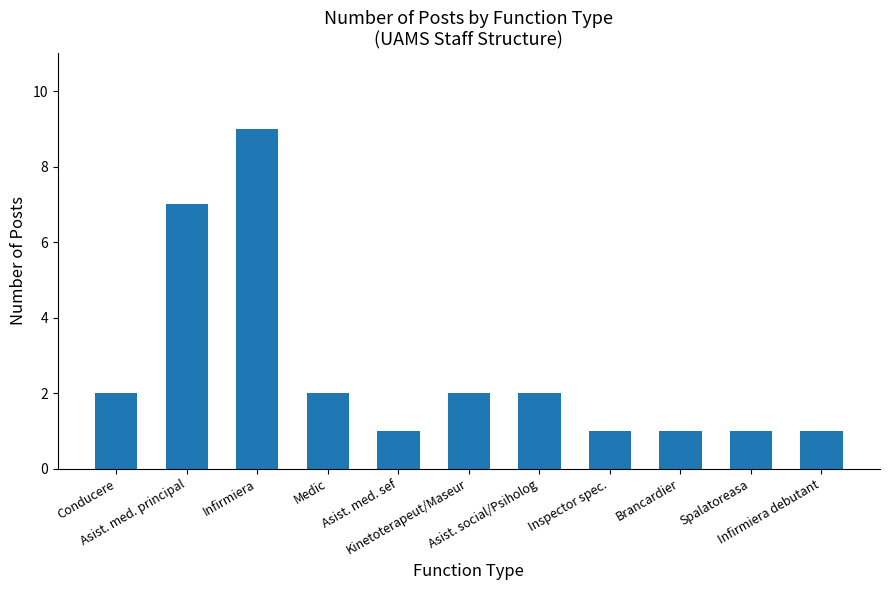

What is the maximum value shown in the chart?

9